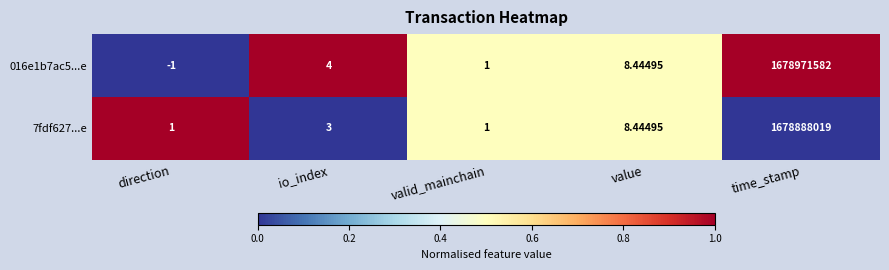

Where is 016e1b7ac5...e nearest to the value 839485790?

value